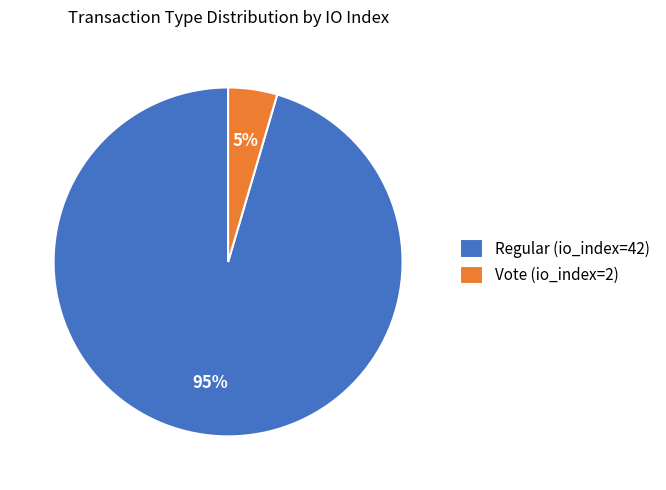

Is Regular (io_index=42) the majority of the pie?

Yes